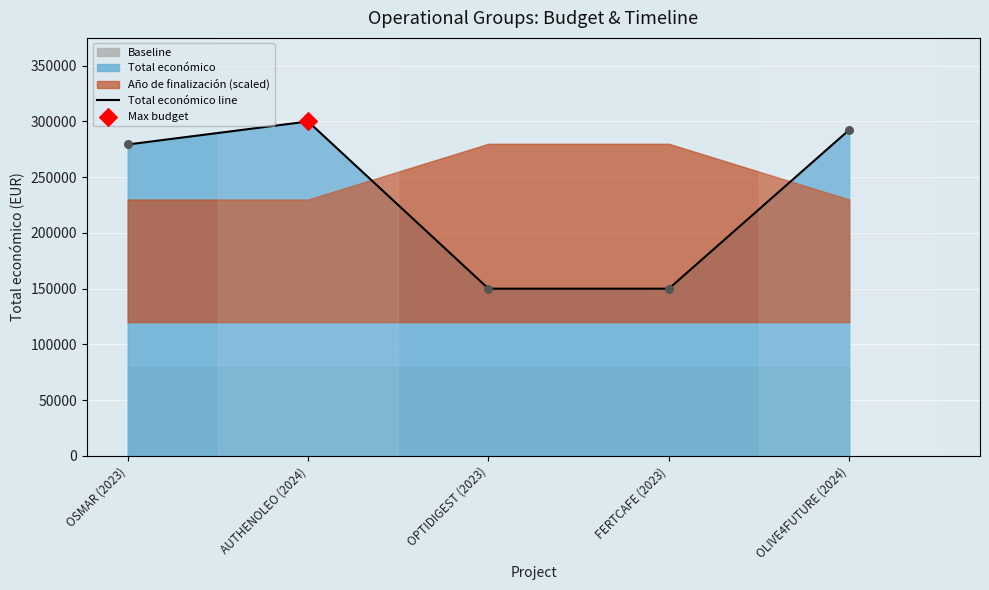

Which has a higher value, AUTHENOLEO (2024) or FERTCAFE (2023)?

AUTHENOLEO (2024)